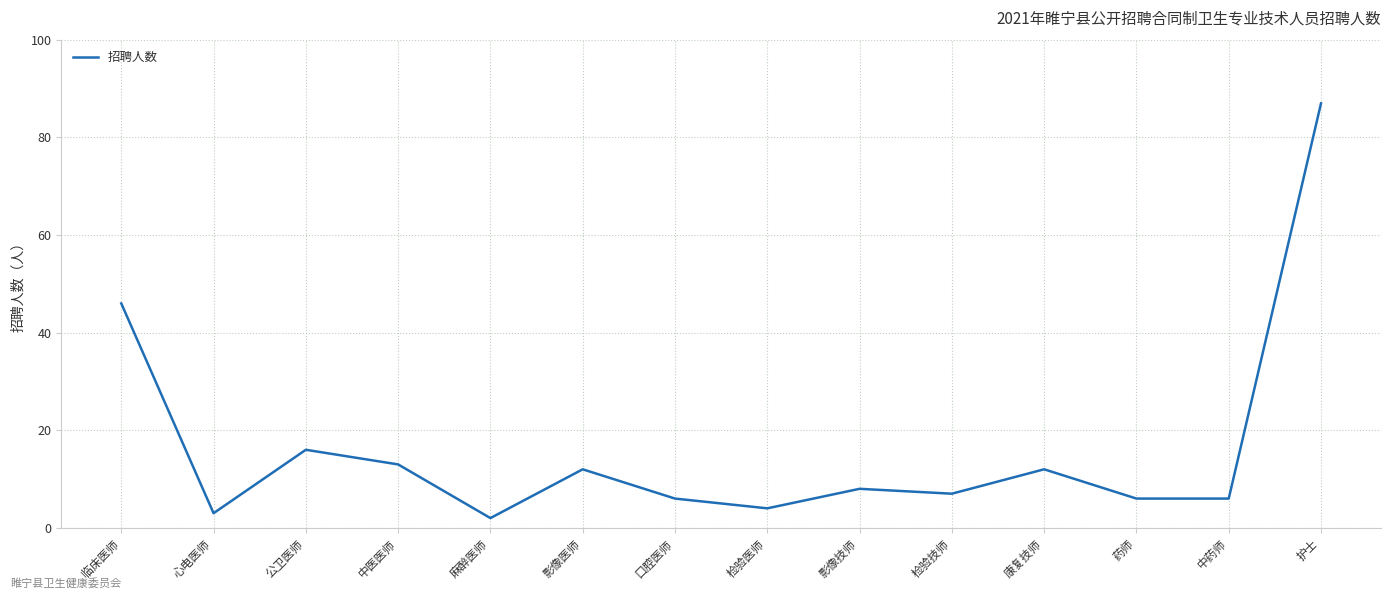

What is the change in value from 影像医师 to 影像技师?

-4